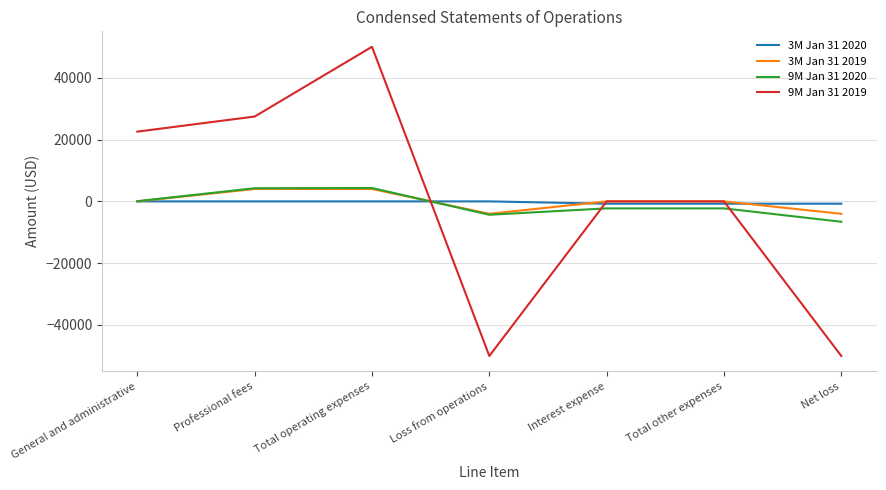

True or false: 3M Jan 31 2019 and 3M Jan 31 2020 cross at least once.

True